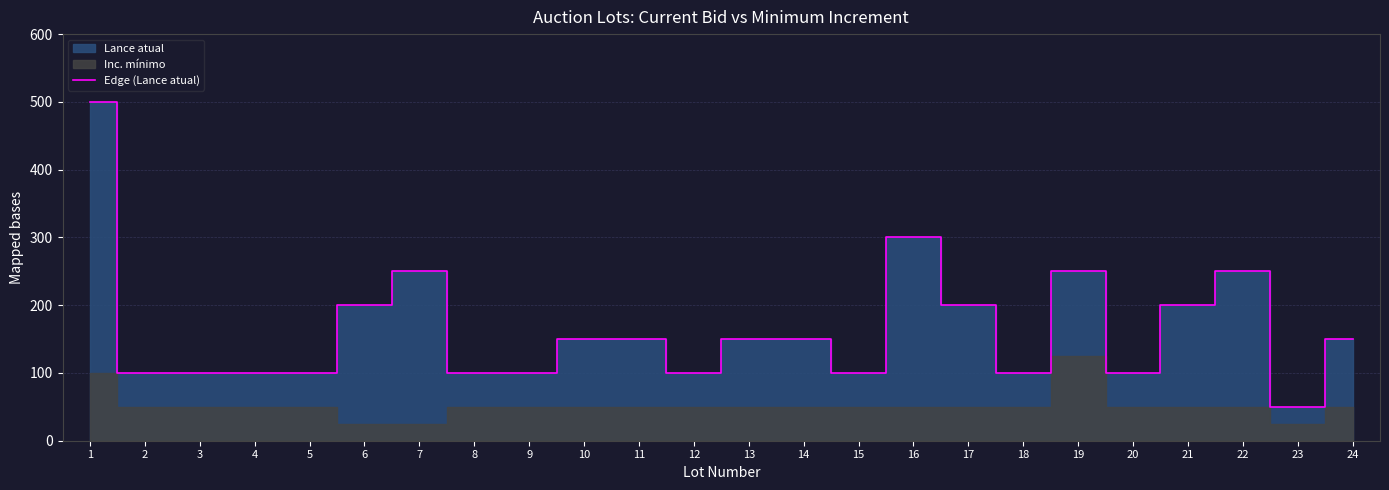

What is the difference between the values at 18 and 22?

150